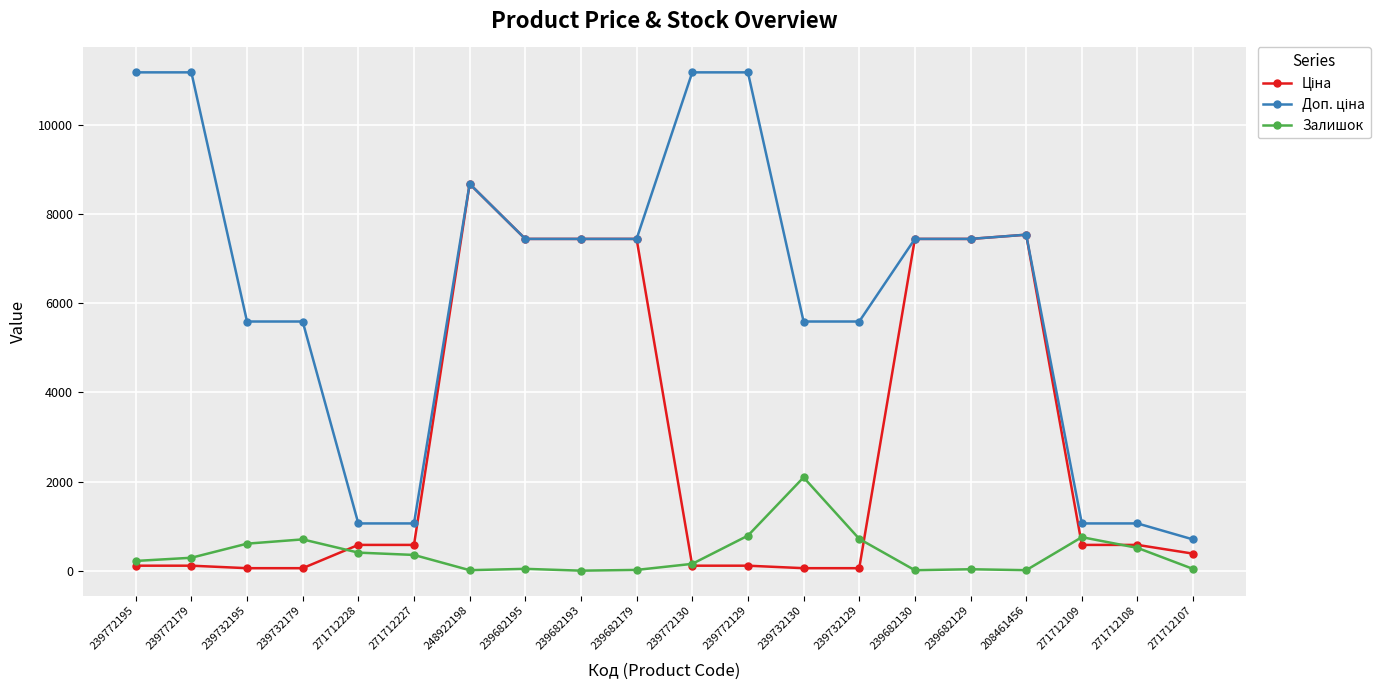

At which category is the sum across all series the highest?

248922198